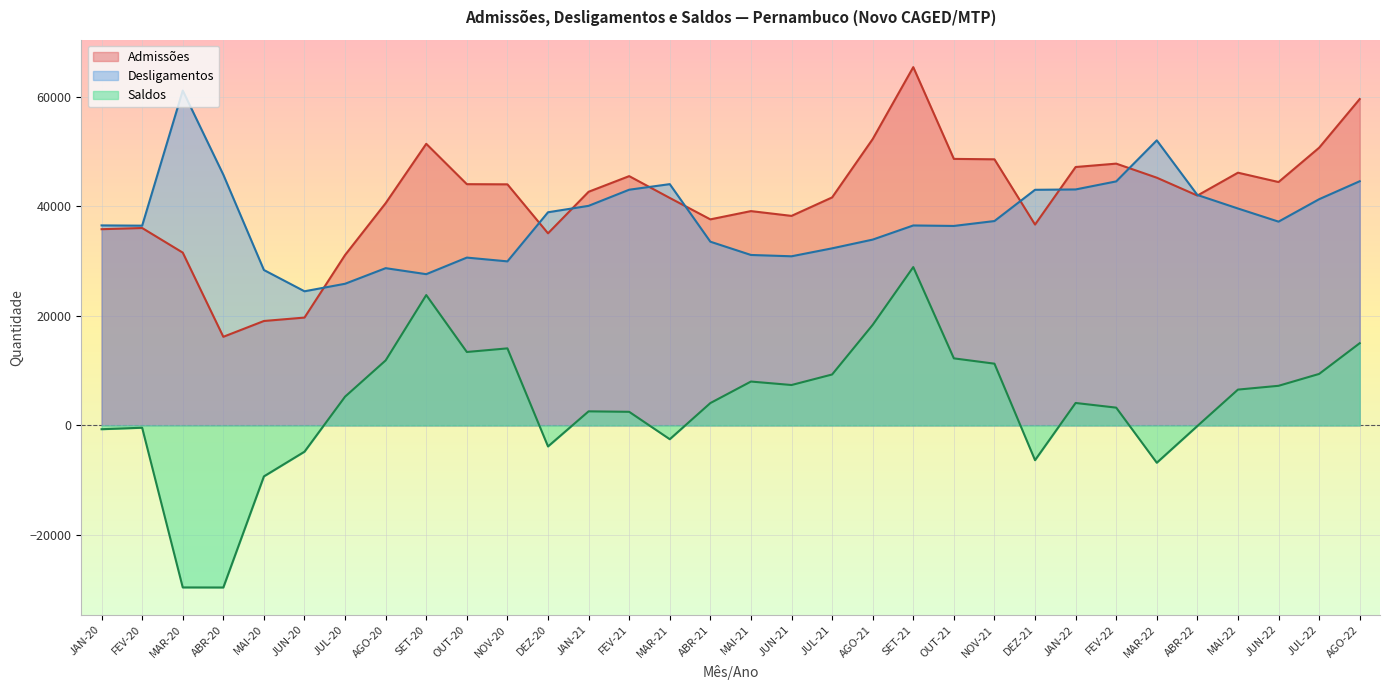

True or false: Desligamentos and Saldos intersect in this chart.

False